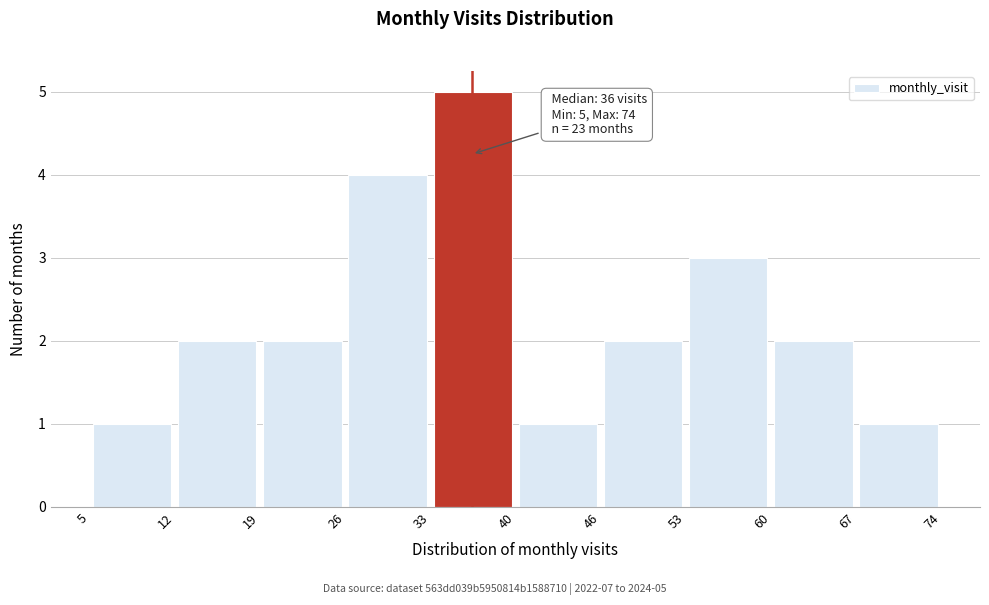

Over which range of the x-axis is the bar tallest?

33 to 40